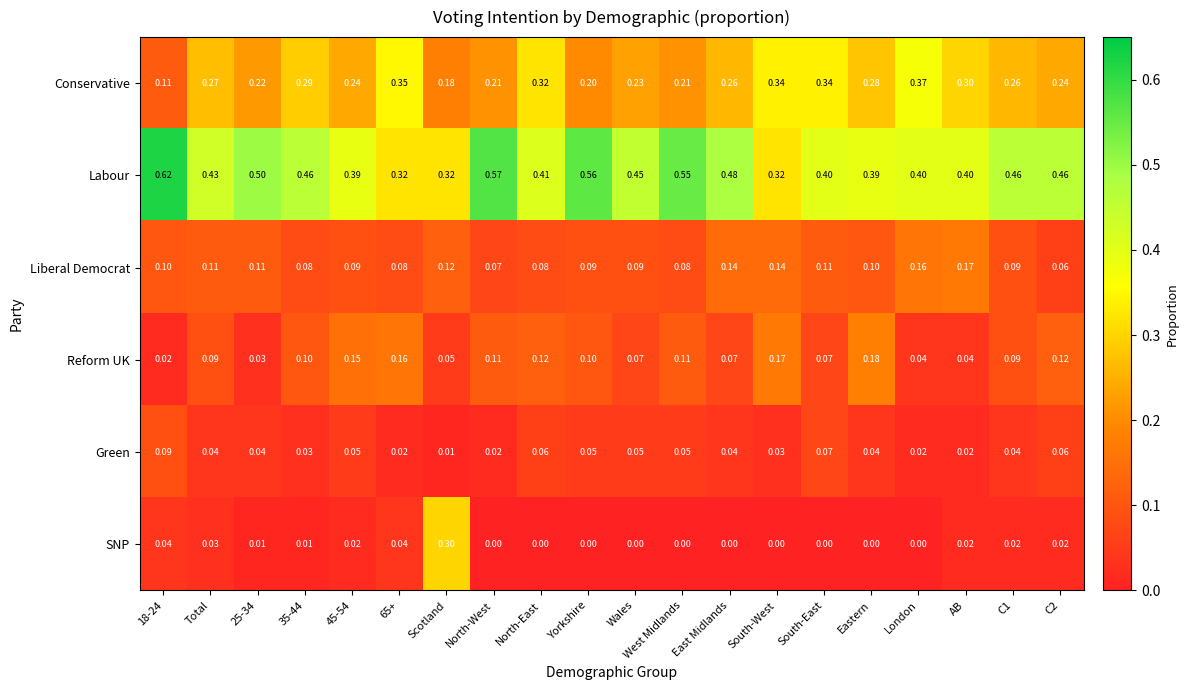

Rank the series by their maximum value, from highest to lowest.

Labour, Conservative, SNP, Reform UK, Liberal Democrat, Green